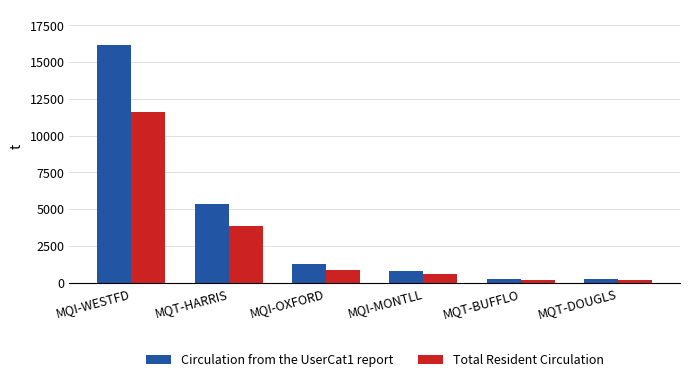

What is the difference between the highest and lowest values at MQI-MONTLL?

227